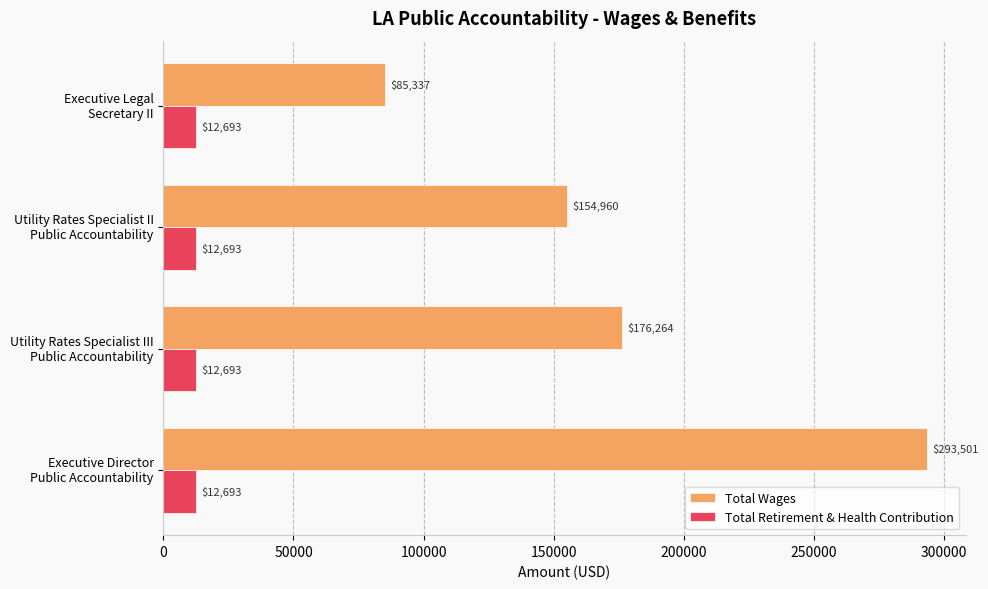

Rank the series by their maximum value, from highest to lowest.

Total Wages, Total Retirement & Health Contribution